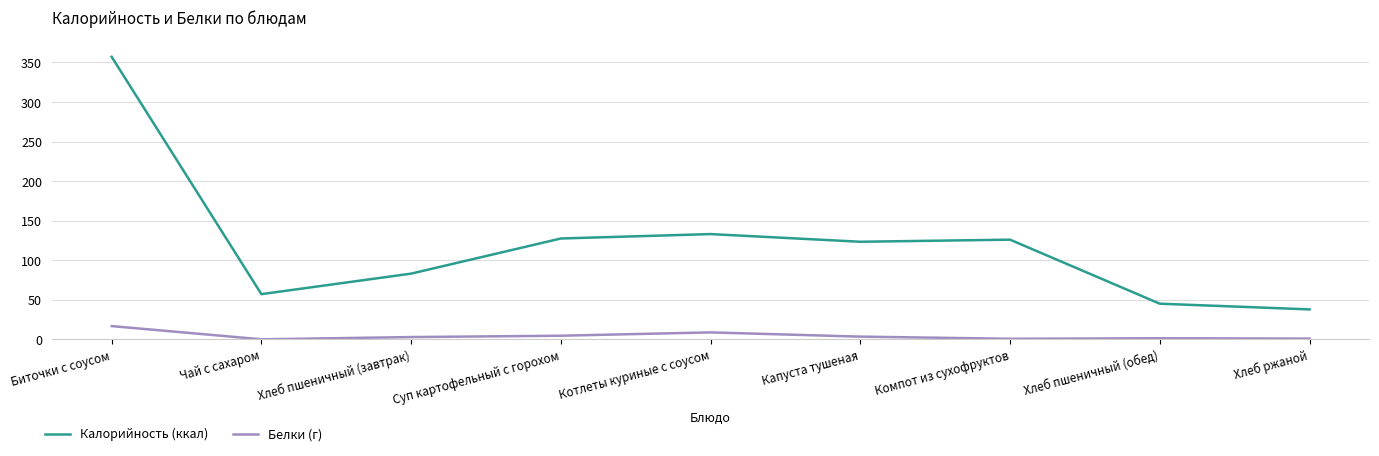

What is the minimum value for Калорийность (ккал)?

38.0